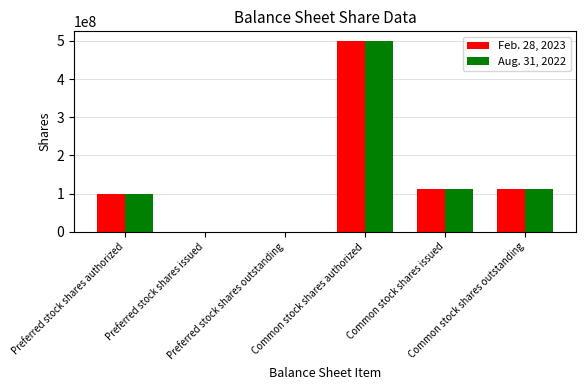

What are all the series names shown in the legend?

Feb. 28, 2023, Aug. 31, 2022